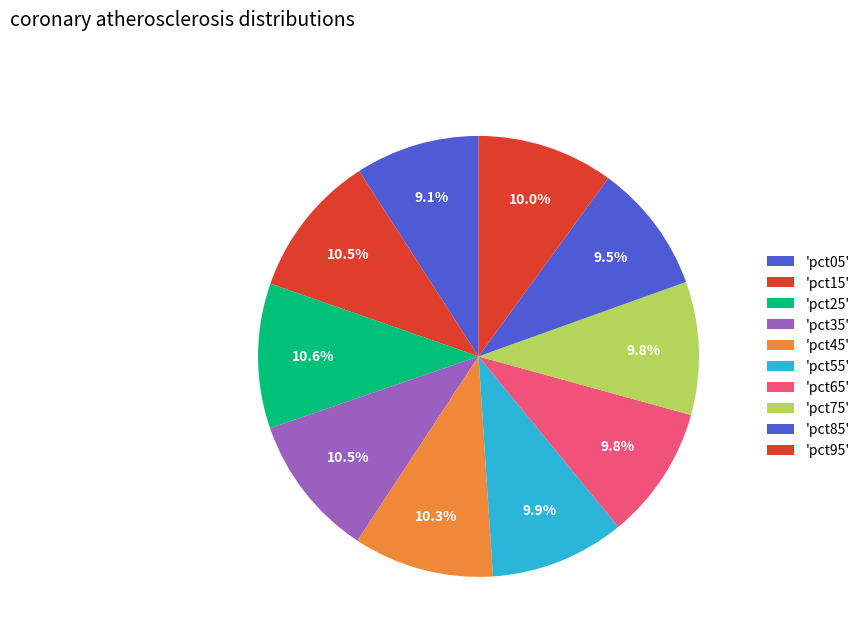

Rank the categories by value from lowest to highest.

pct05, pct85, pct75, pct65, pct55, pct95, pct45, pct35, pct15, pct25